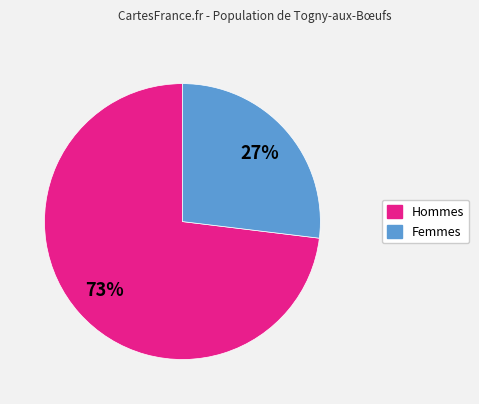

How many segments does this pie chart have?

2